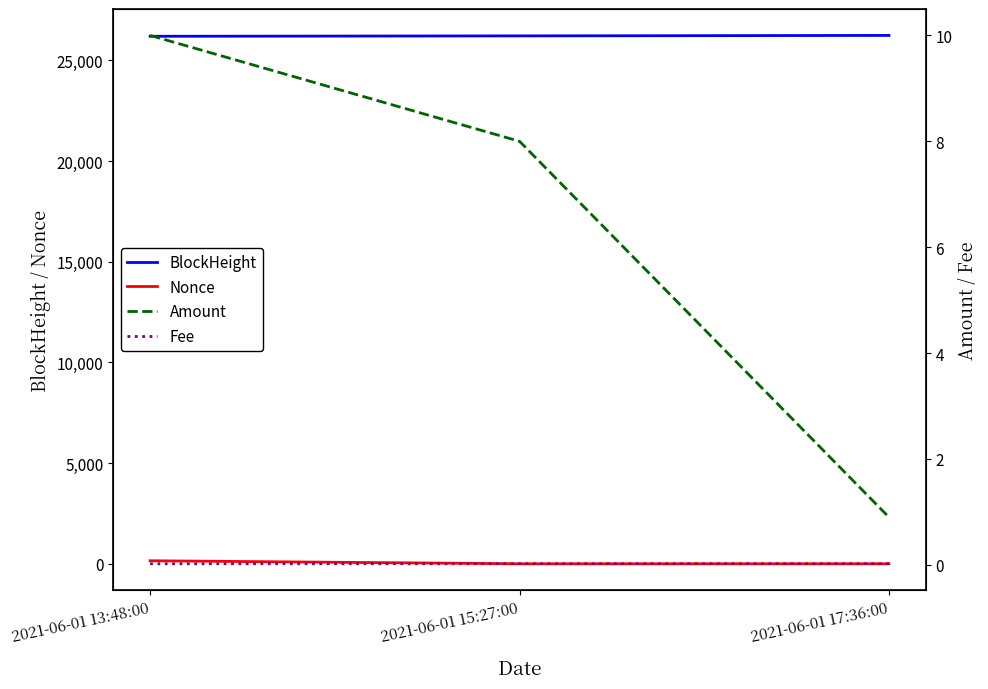

What is the spread (max minus min) of values at 2021-06-01 17:36:00?

26245.0